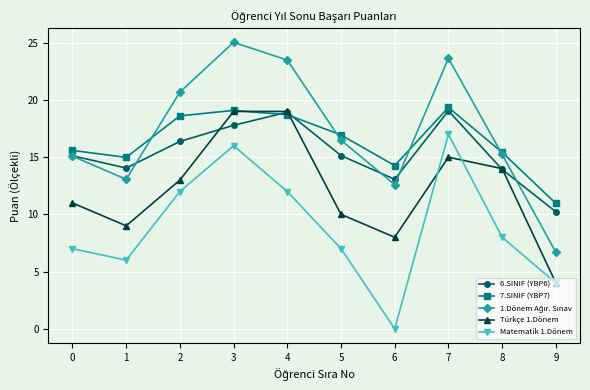

Is it true that Türkçe 1.Dönem equals 4.0 at 9?

True